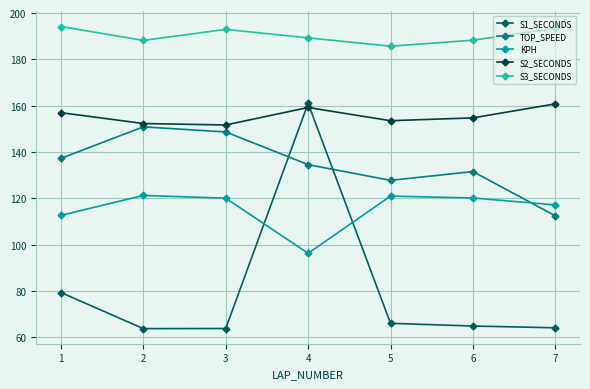

Which series has the largest total across all categories?

S3_SECONDS